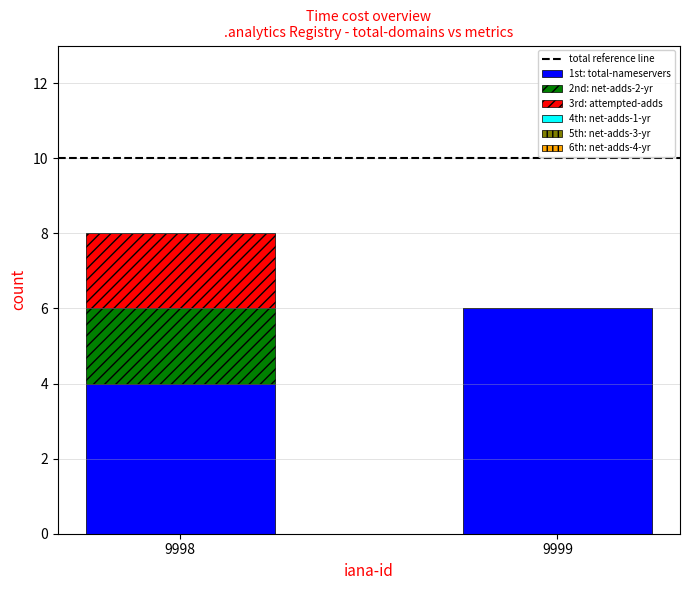

What is the highest value of the 1st: total-nameservers series?

6